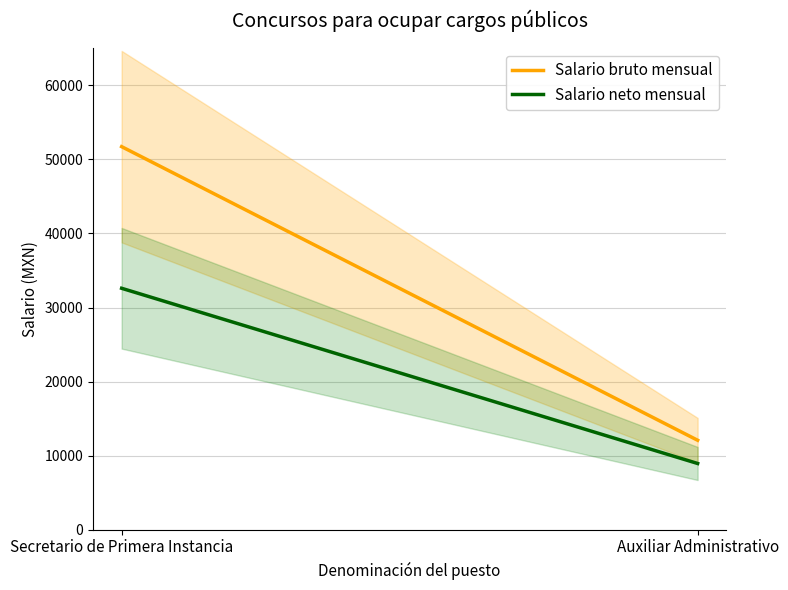

Where is Salario neto mensual nearest to the value 20765?

Secretario de Primera Instancia